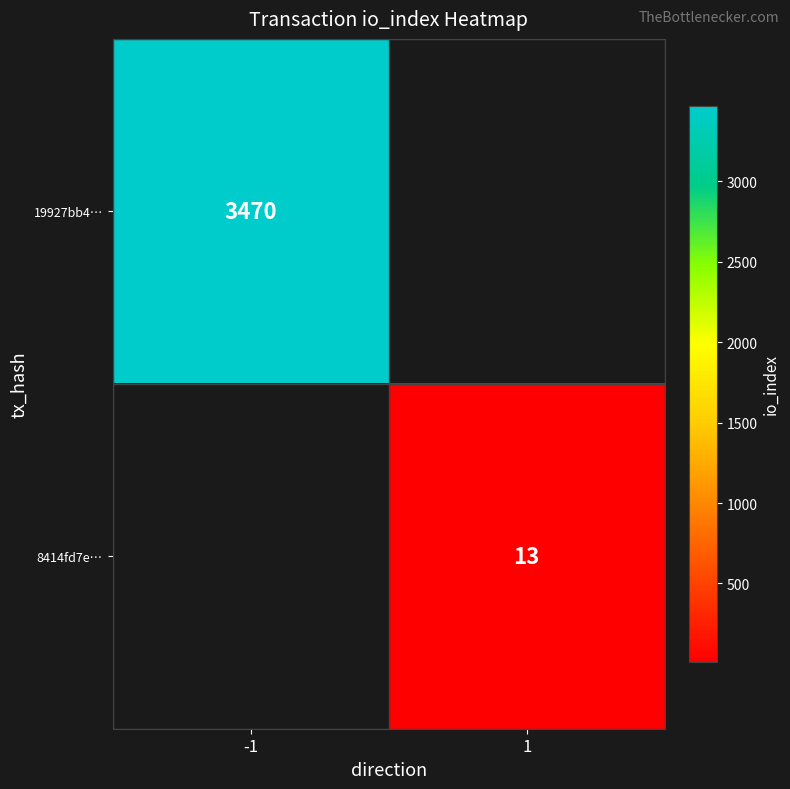

What is the greatest value displayed?

3470.0